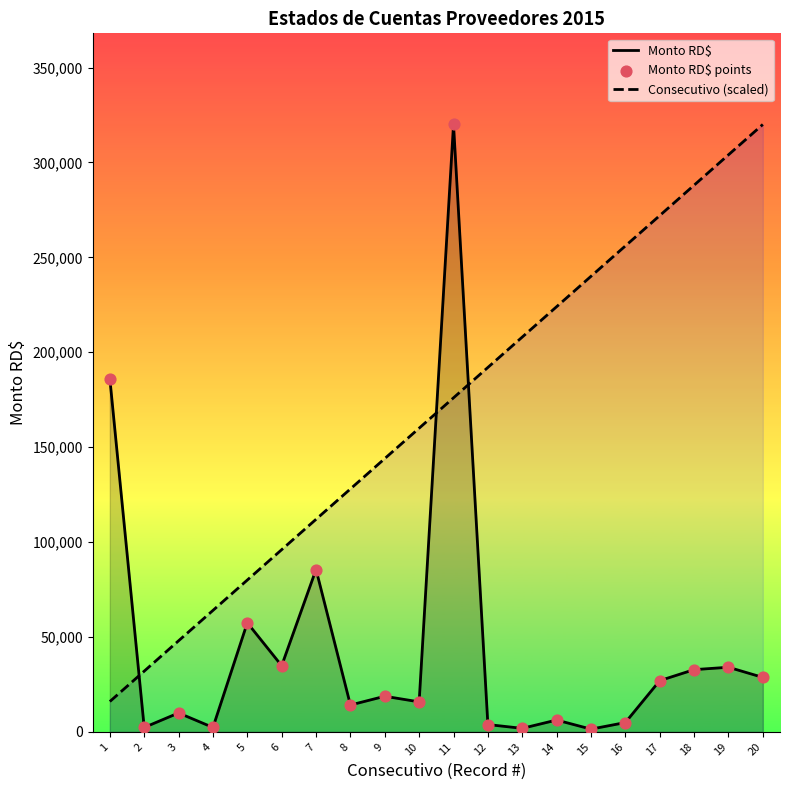

What is the total value across all series at 12?

195885.6